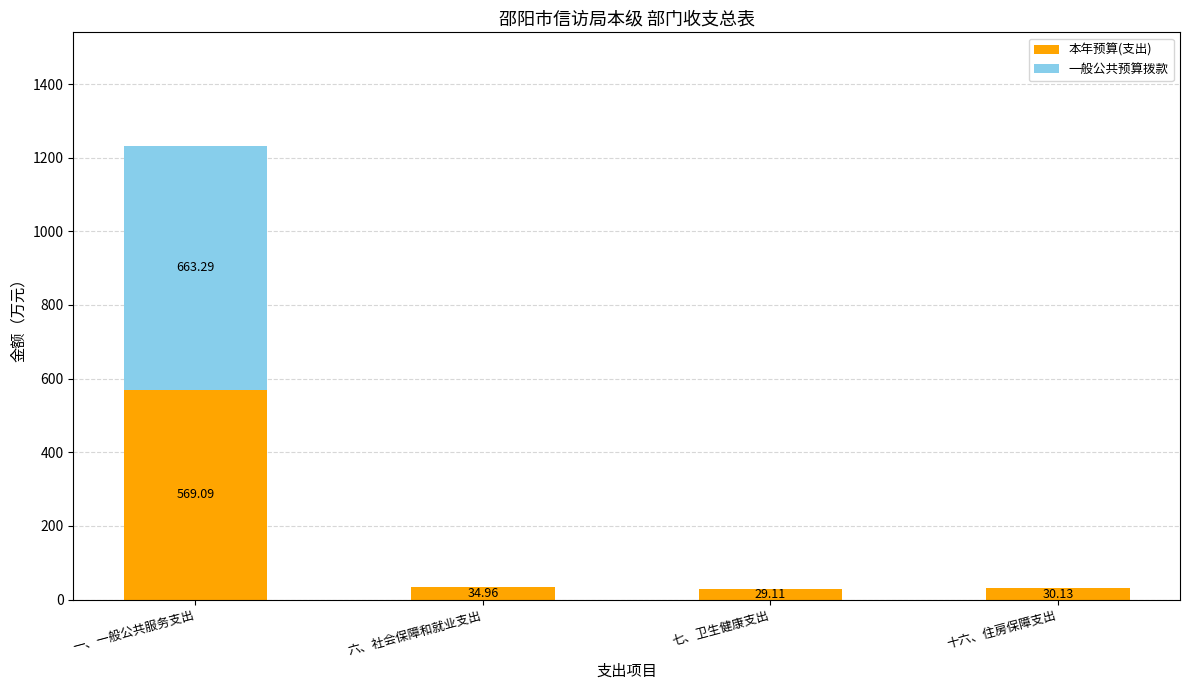

What is the sum of all 本年预算(支出) values?

663.3